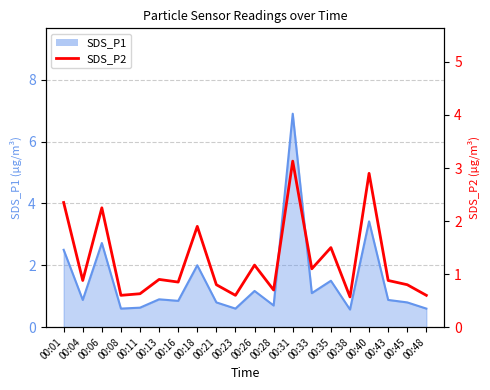

Between 00:45 and 00:23, which is larger?

00:45